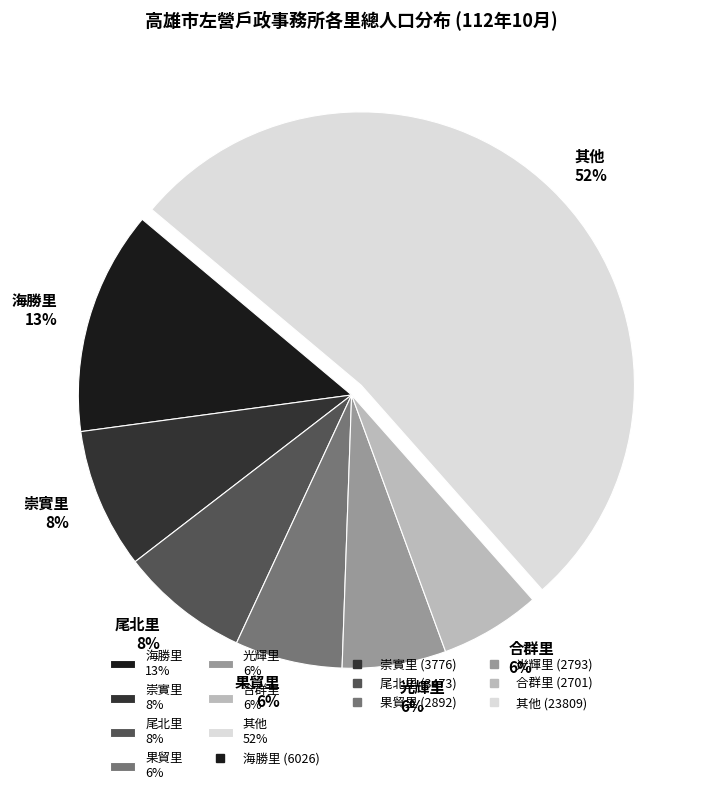

How many segments does this pie chart have?

7